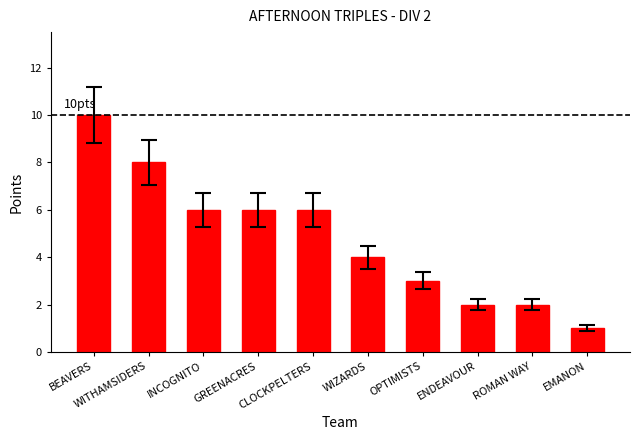

What is the approximate value at BEAVERS?

10